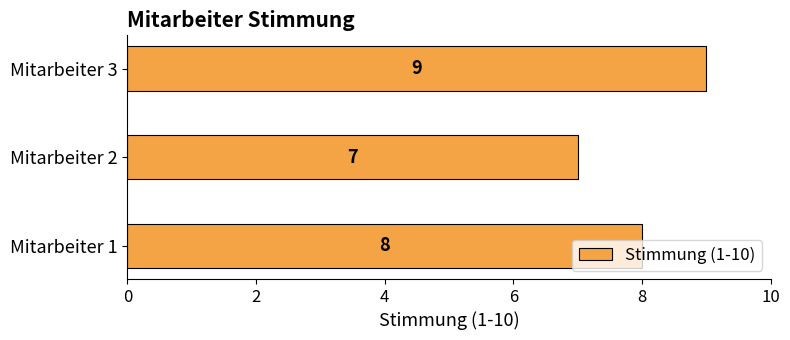

Is it true that the value at Mitarbeiter 2 is 7?

True